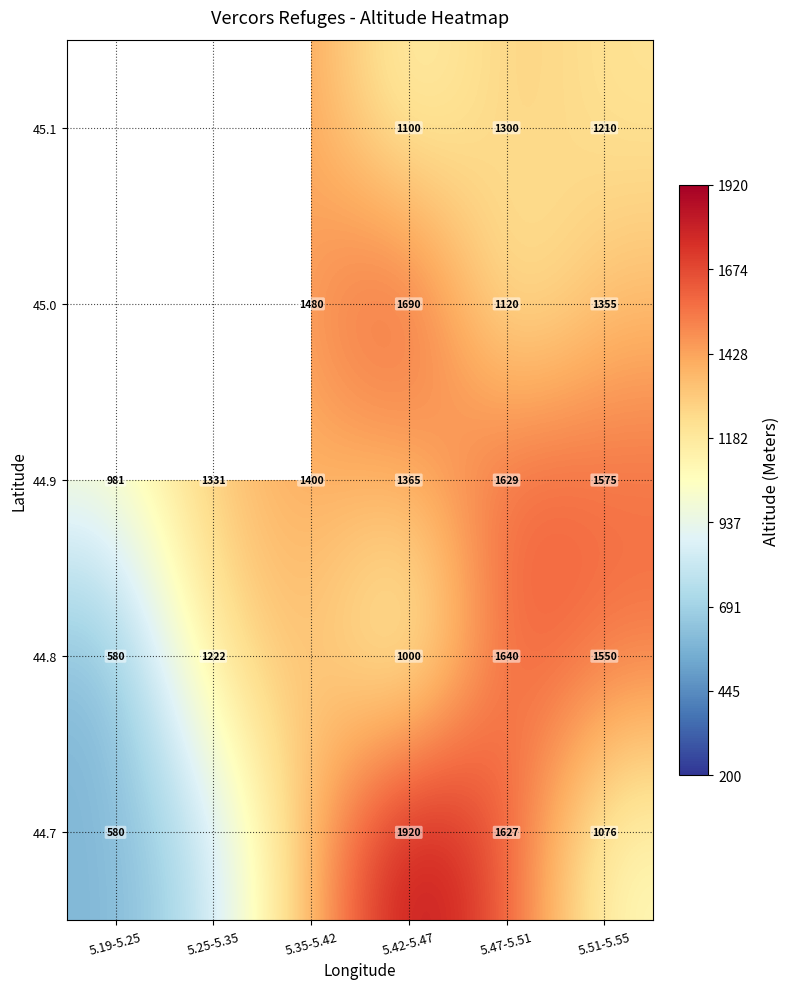

Which label corresponds to the smallest value in the chart?

5.19-5.25